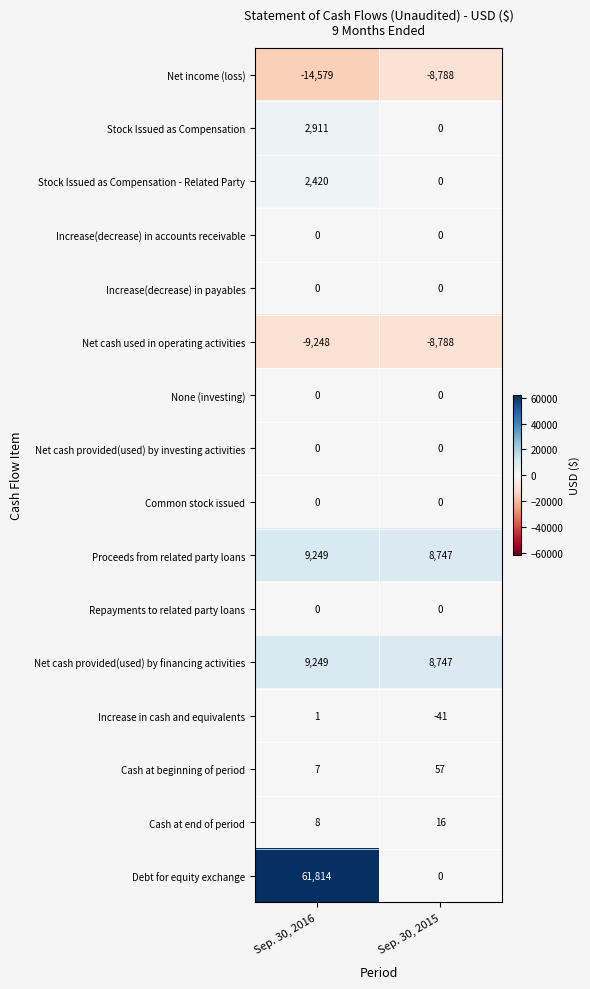

What is the difference between the Increase in cash and equivalents values at Sep. 30, 2015 and Sep. 30, 2016?

42